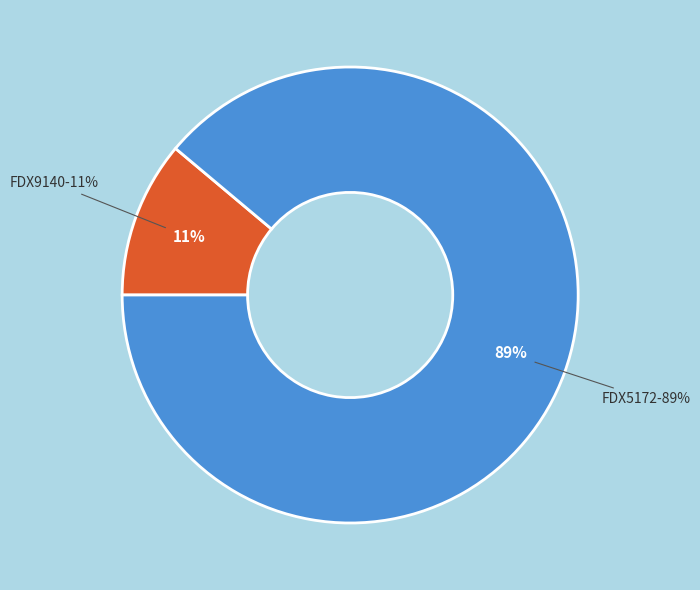

To the nearest percent, what is the difference between the FDX5172 and FDX9140 slice percentages?

78%